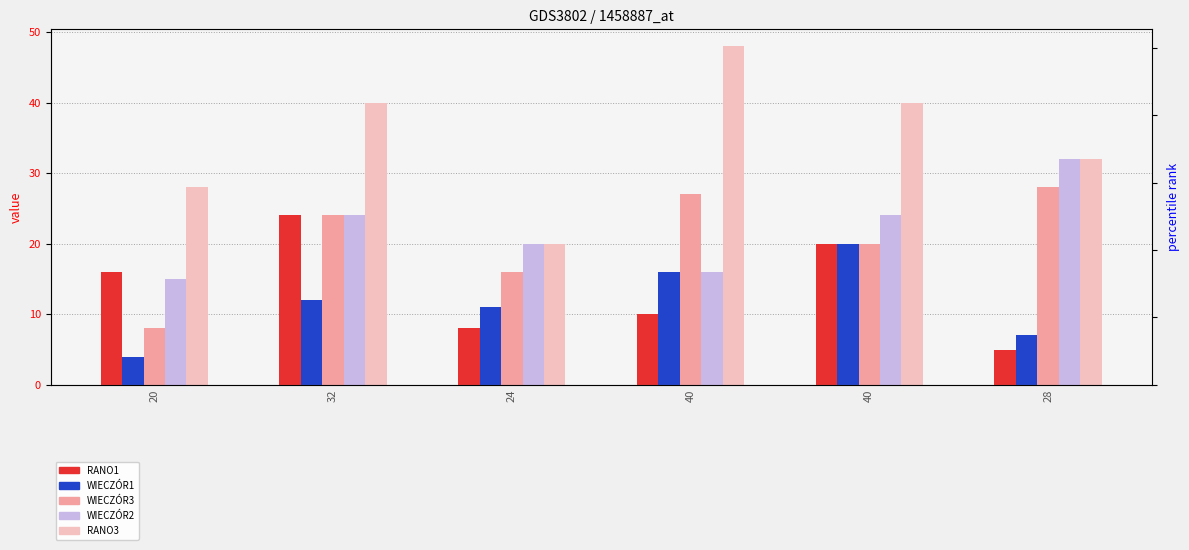

What is the difference between the highest and lowest values at 40?

38